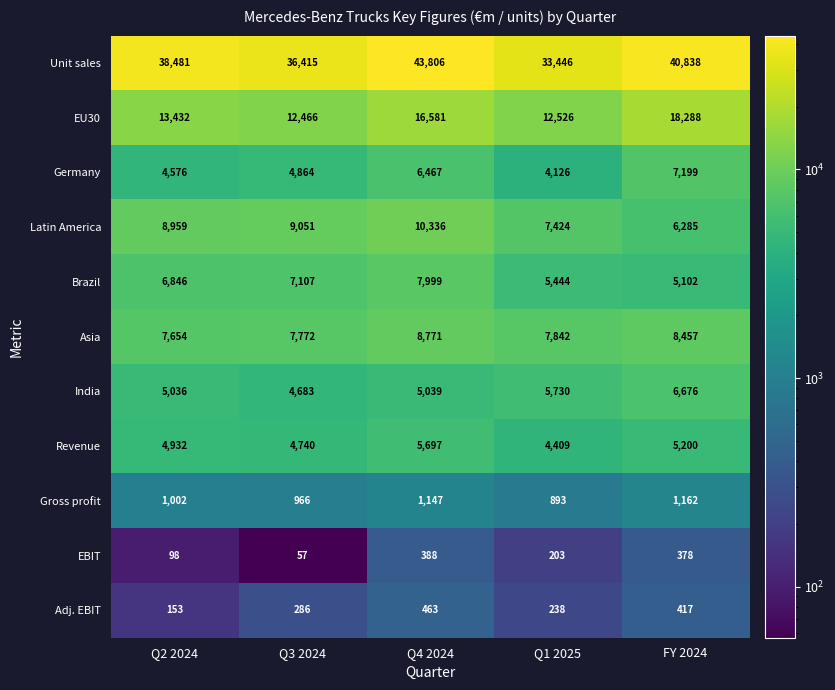

Rank the series by their maximum value, from lowest to highest.

EBIT, Adj. EBIT, Gross profit, Revenue, India, Germany, Brazil, Asia, Latin America, EU30, Unit sales